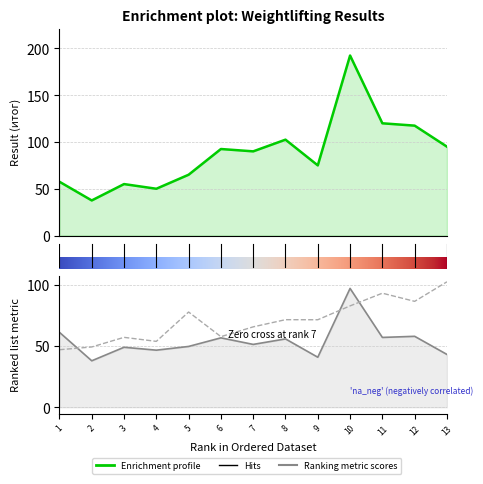

At how many categories does at least one series exceed 118?

2